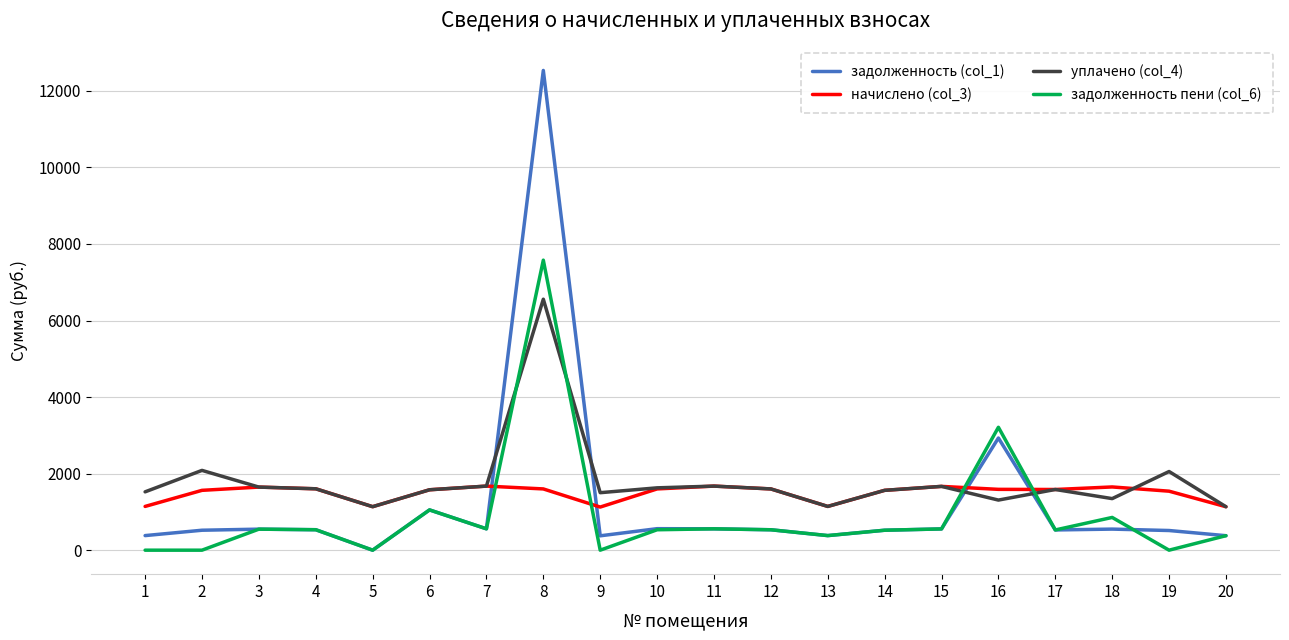

The value of задолженность пени (col_6) at 2 is -2782.2. True or false?

False